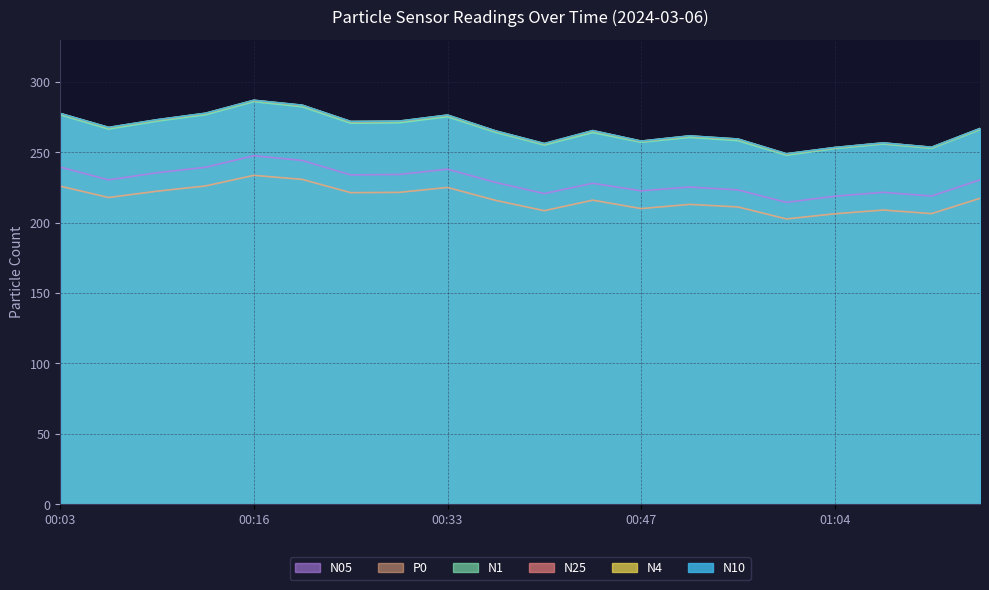

What is the label of the 13th point from the right?

00:30